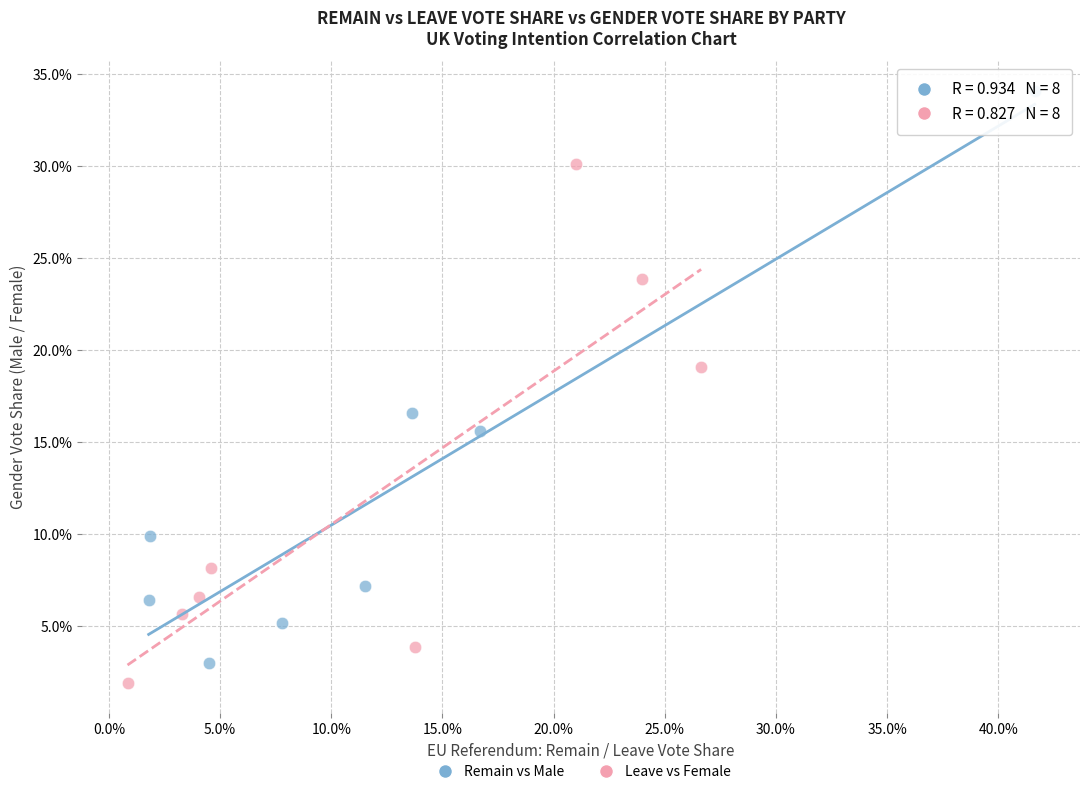

What are all the series names shown in the legend?

Remain vs Male, Leave vs Female